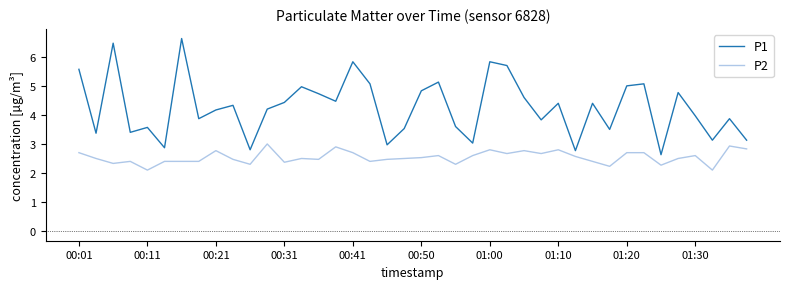

Rank the series by their average value, from lowest to highest.

P2, P1